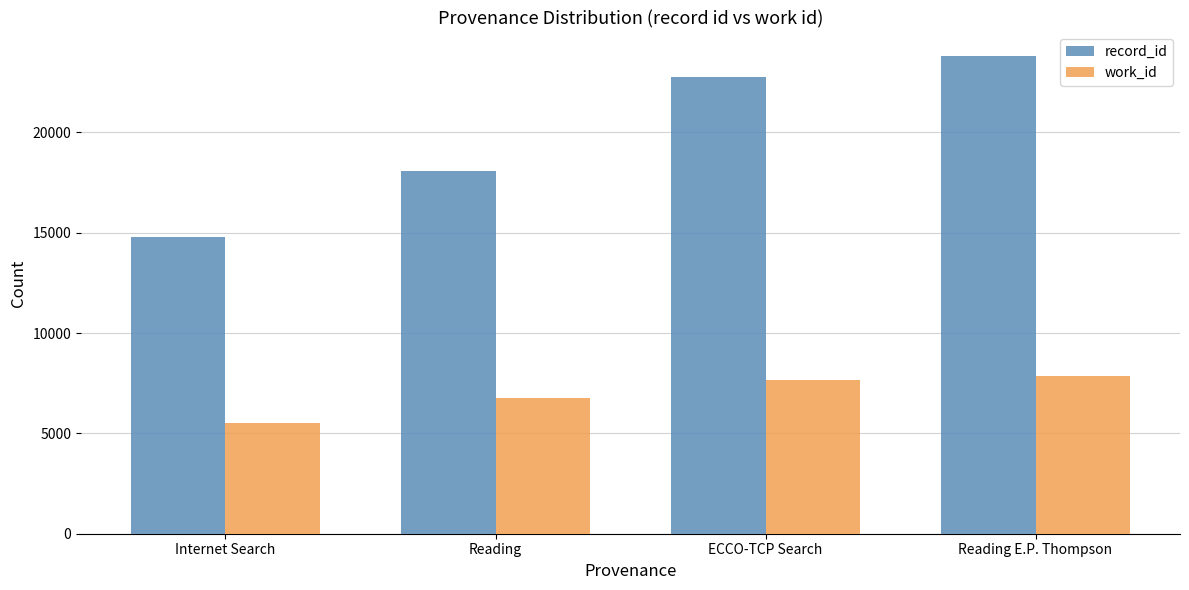

What is the value of the record_id bar at the 2nd from the left?

18089